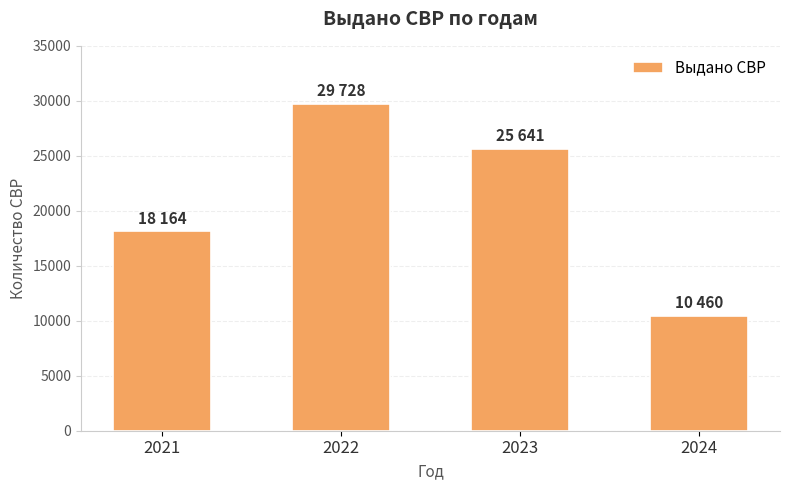

True or false: the data shows 25641 at 2023.

True